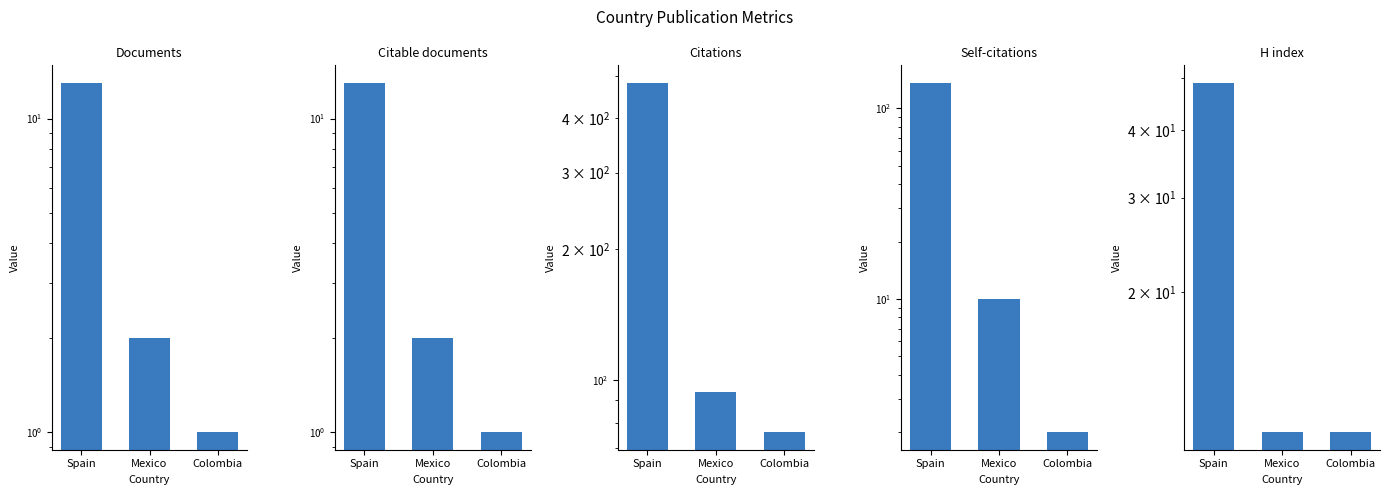

At which label does Self-citations first exceed 10?

Spain